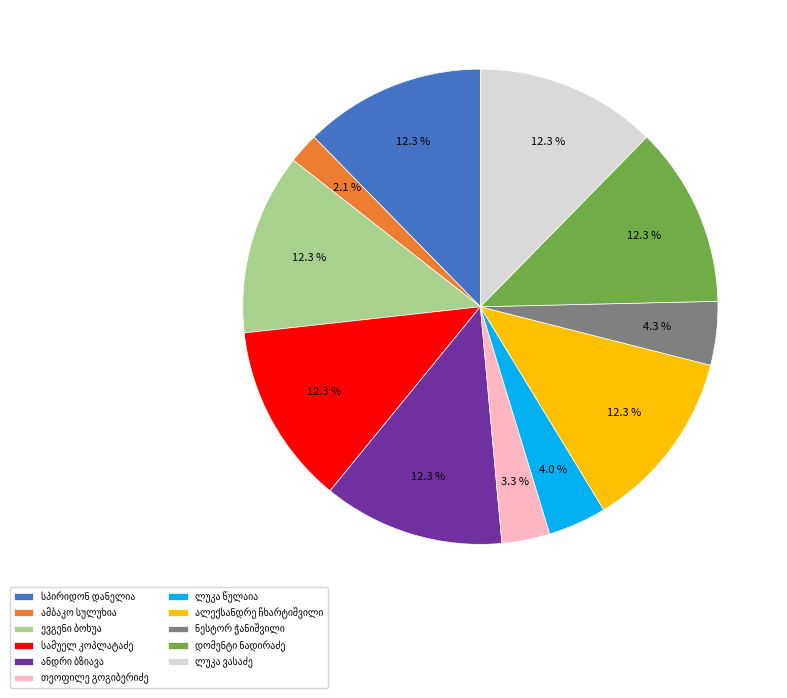

Is there a majority slice in this chart?

No